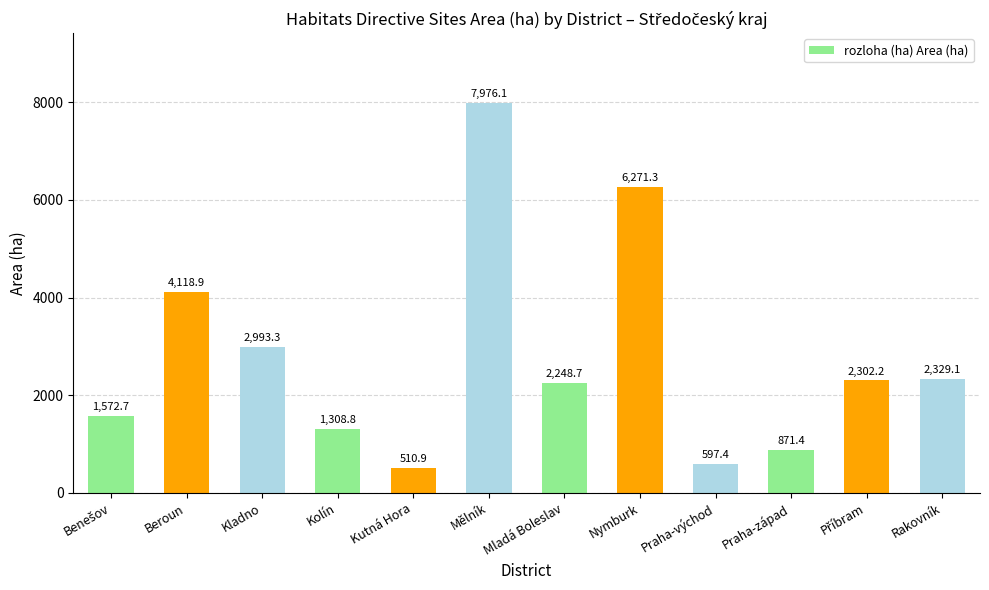

What is the sum of all values?

33100.7